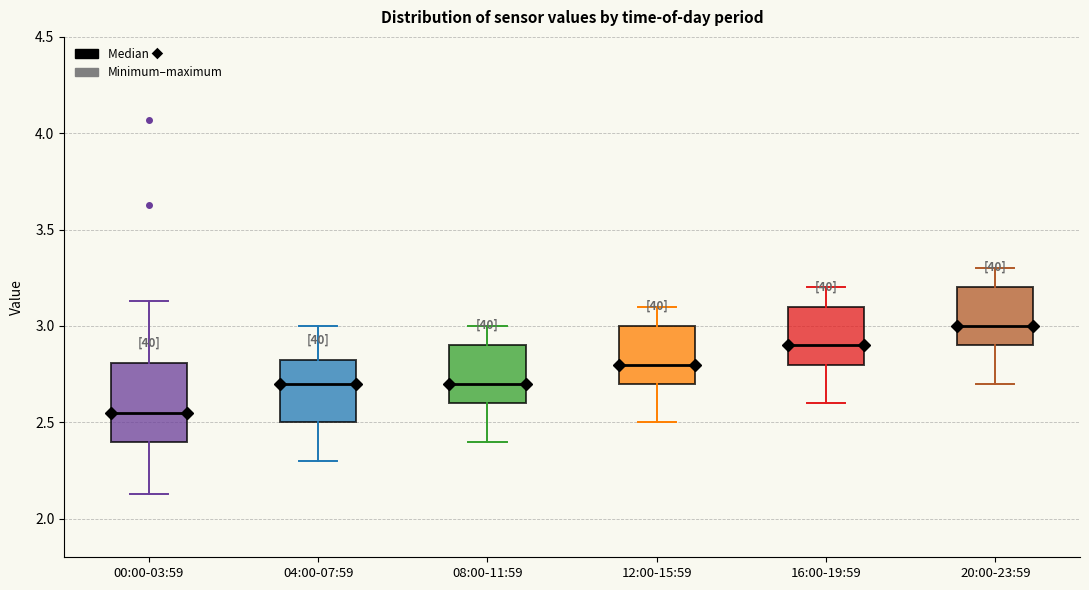

Reading left to right, read every box against the y-axis: the position of its median line, the range the box covers, and the ends of its whiskers. The values are not printed on the chart, so give them approximately, as read against the axis.

00:00-03:59: median 2.55, box 2.40 to 2.80, whiskers 2.15 to 3.15
04:00-07:59: median 2.70, box 2.50 to 2.85, whiskers 2.30 to 3.00
08:00-11:59: median 2.70, box 2.60 to 2.90, whiskers 2.40 to 3.00
12:00-15:59: median 2.80, box 2.70 to 3.00, whiskers 2.50 to 3.10
16:00-19:59: median 2.90, box 2.80 to 3.10, whiskers 2.60 to 3.20
20:00-23:59: median 3.00, box 2.90 to 3.20, whiskers 2.70 to 3.30